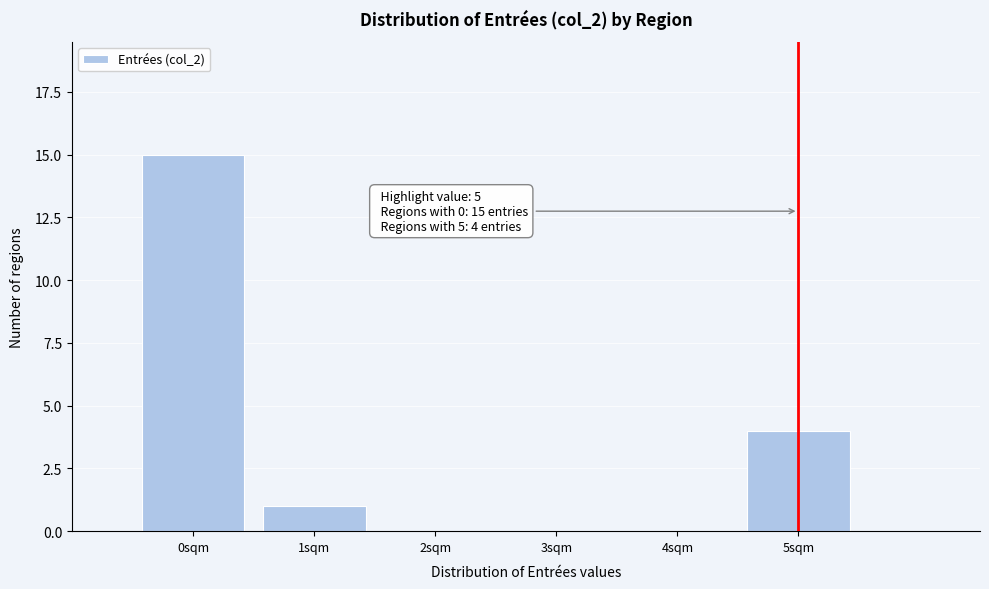

Over which range of the x-axis is the bar tallest?

-0.5 to 0.5